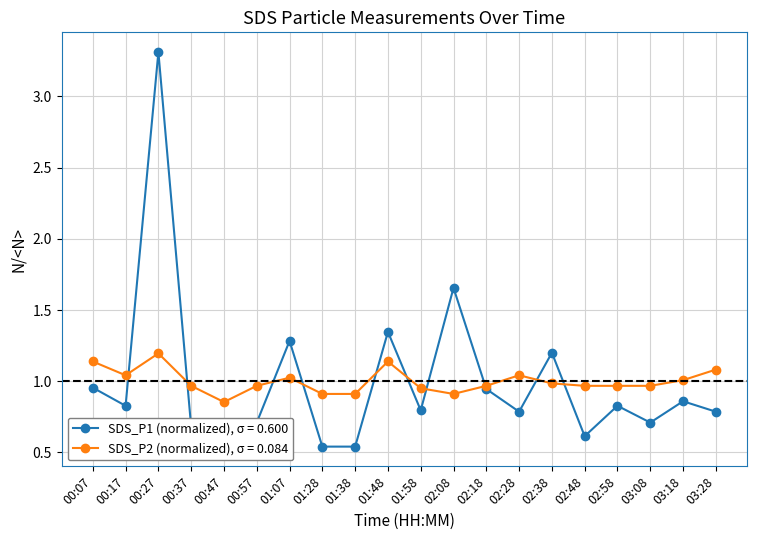

True or false: SDS_P1 (normalized), σ = 0.600 has a value of 1.5 at 02:18.

False